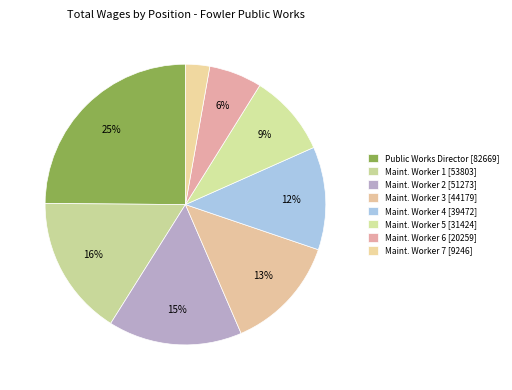

How many segments does this pie chart have?

8